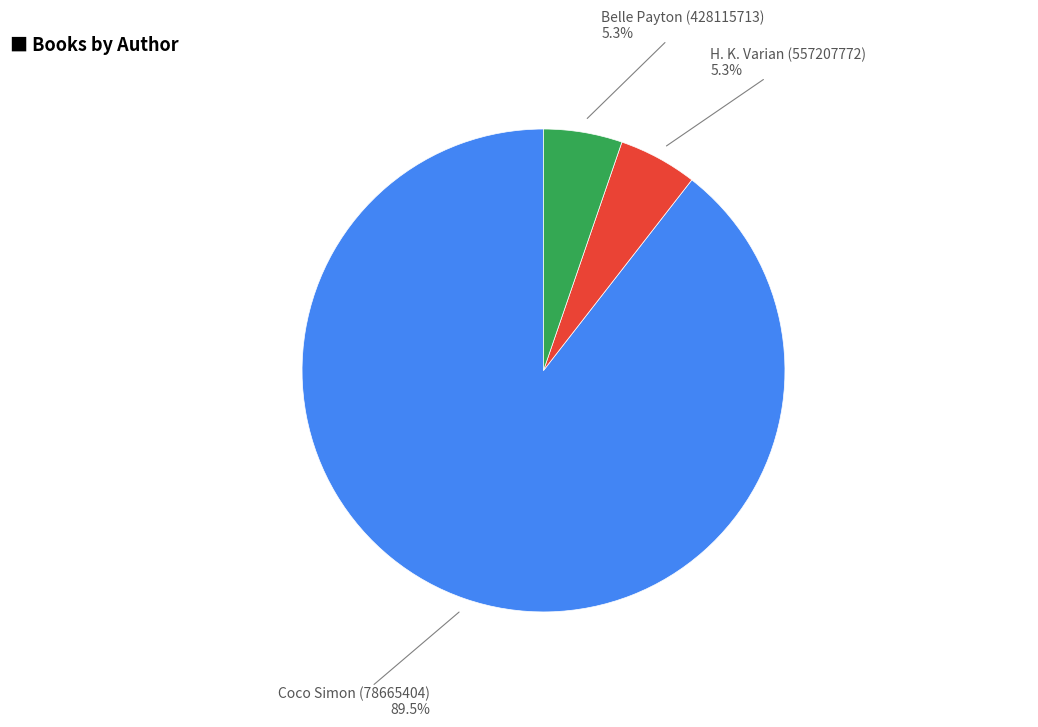

Is there a majority slice in this chart?

Yes